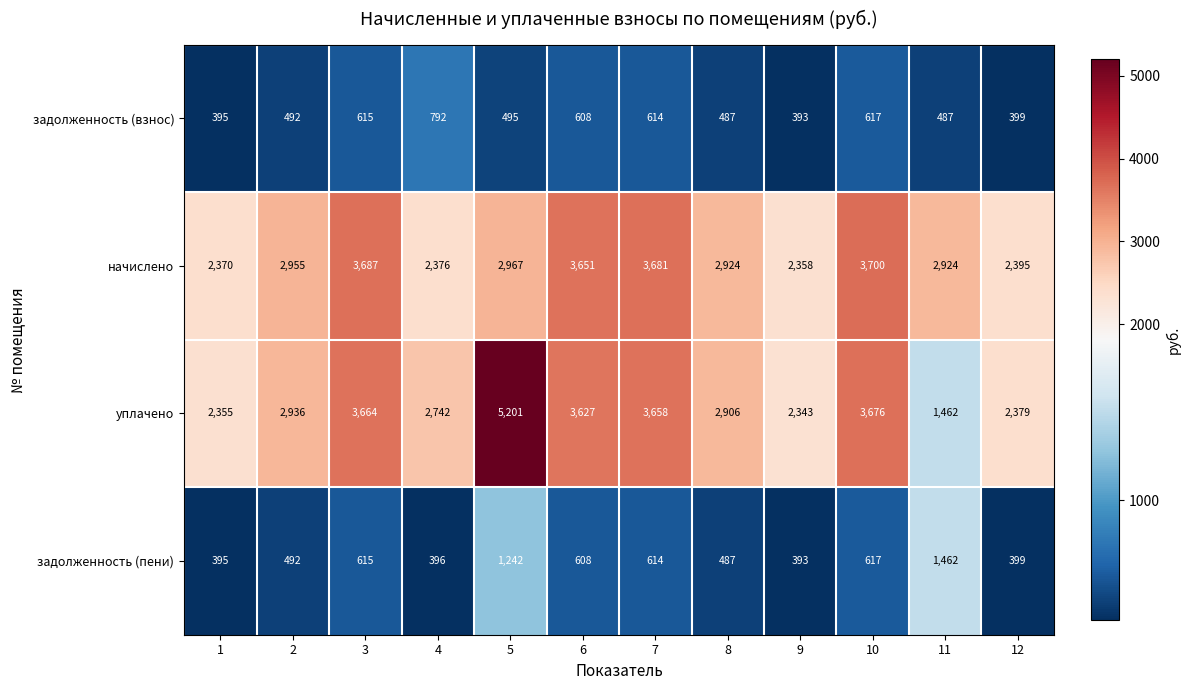

Which category has the lowest value across all series?

9